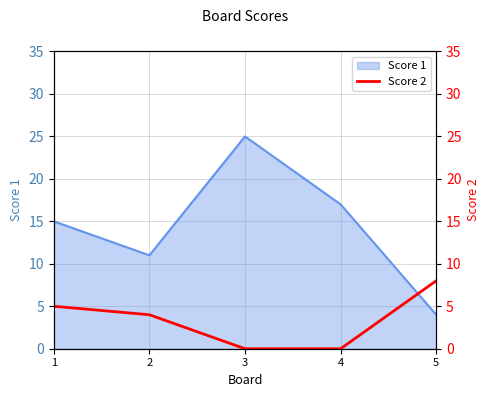

Which label corresponds to the smallest value in the chart?

3